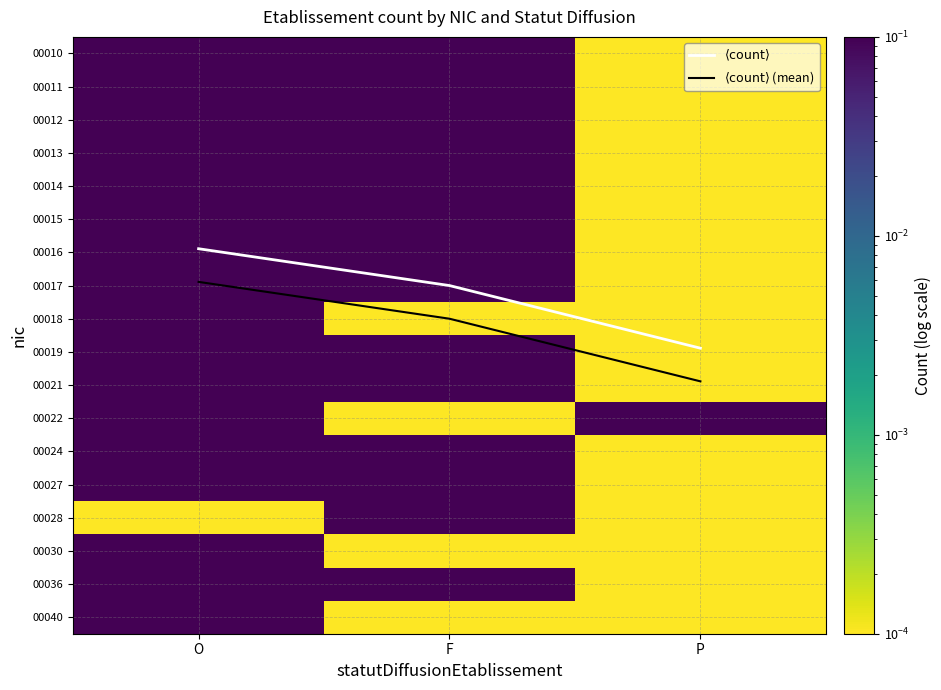

Between O and F, which series saw the biggest shift?

$\langle \mathrm{count} \rangle$